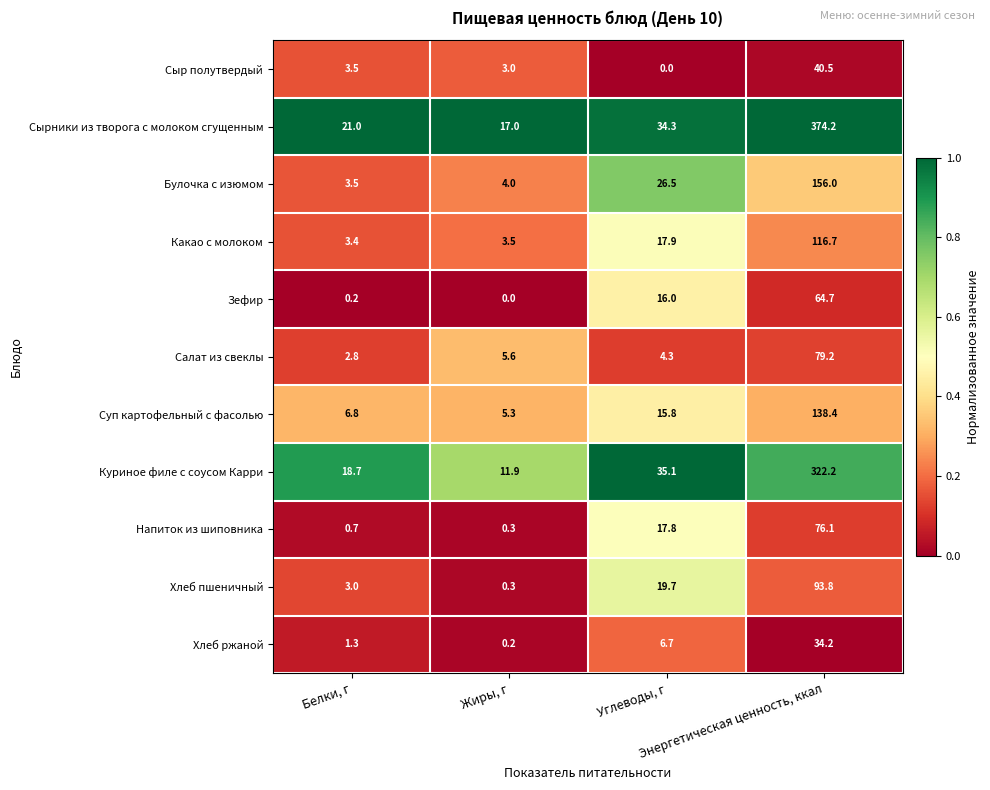

What is the difference between the maximum and second lowest values in the Суп картофельный с фасолью series?

131.6